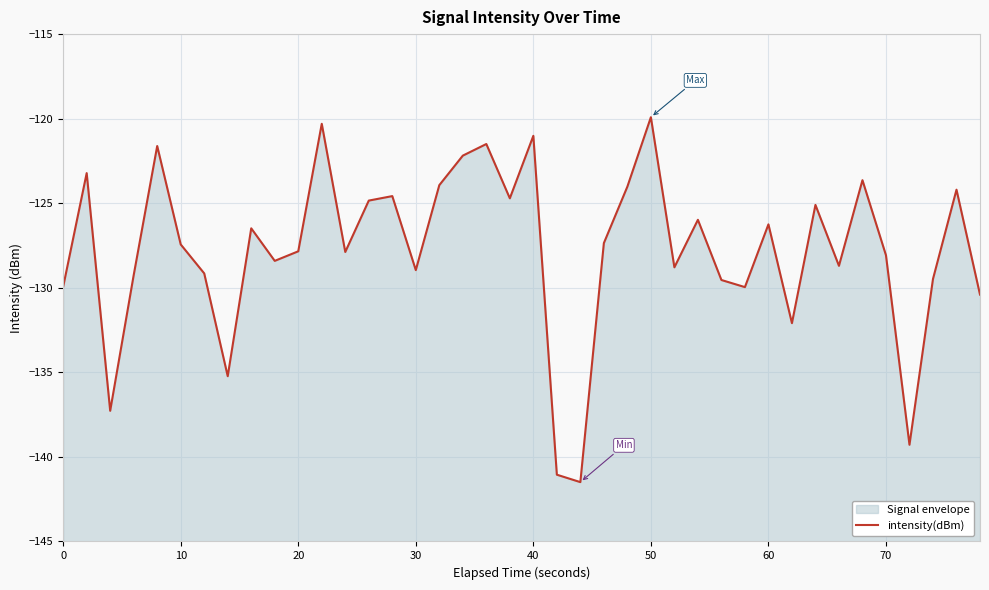

What is the sum of all values?

-5111.1